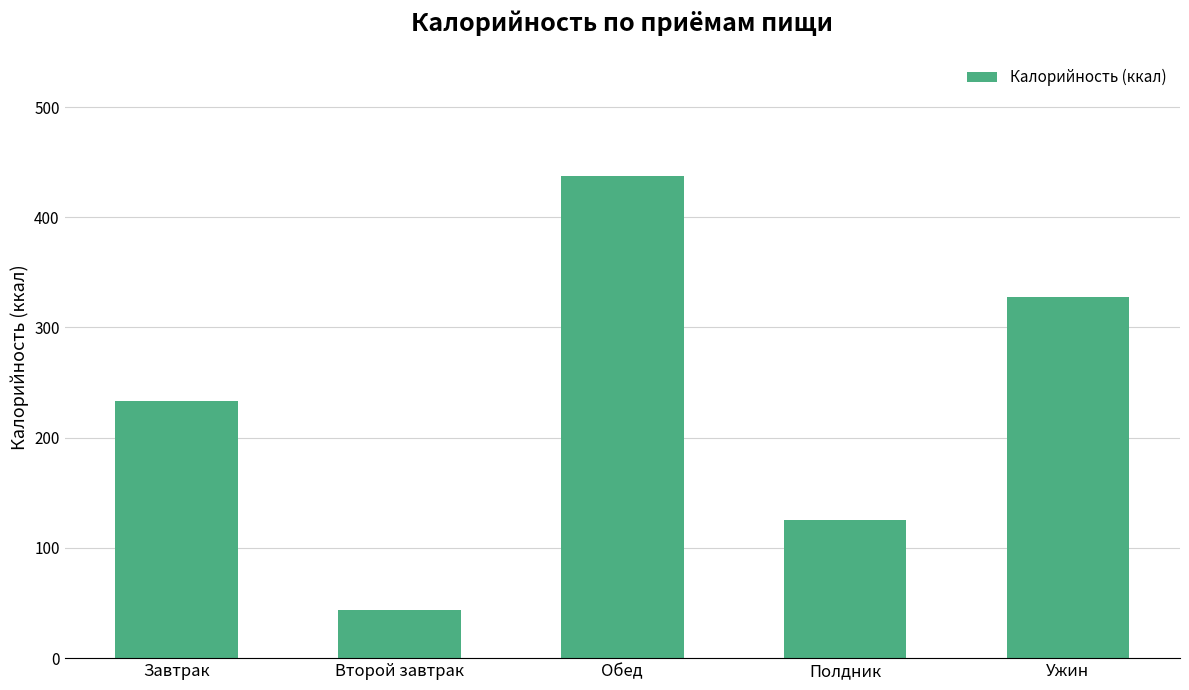

What is the label of the 3rd bar from the left?

Обед